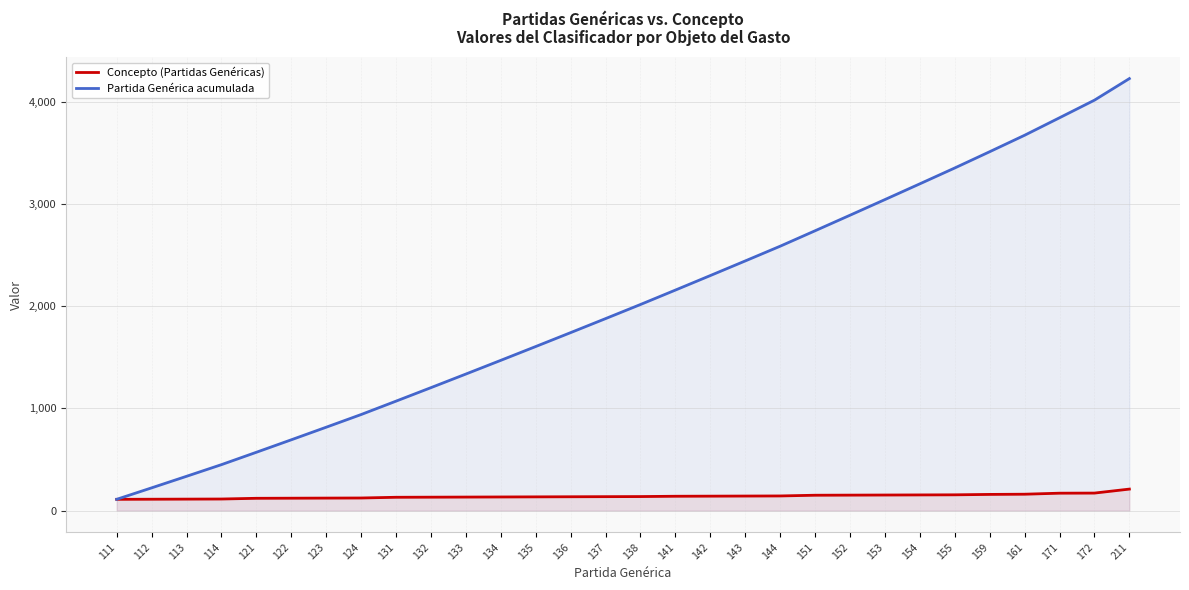

Which series has the largest total across all categories?

Partida Genérica acumulada